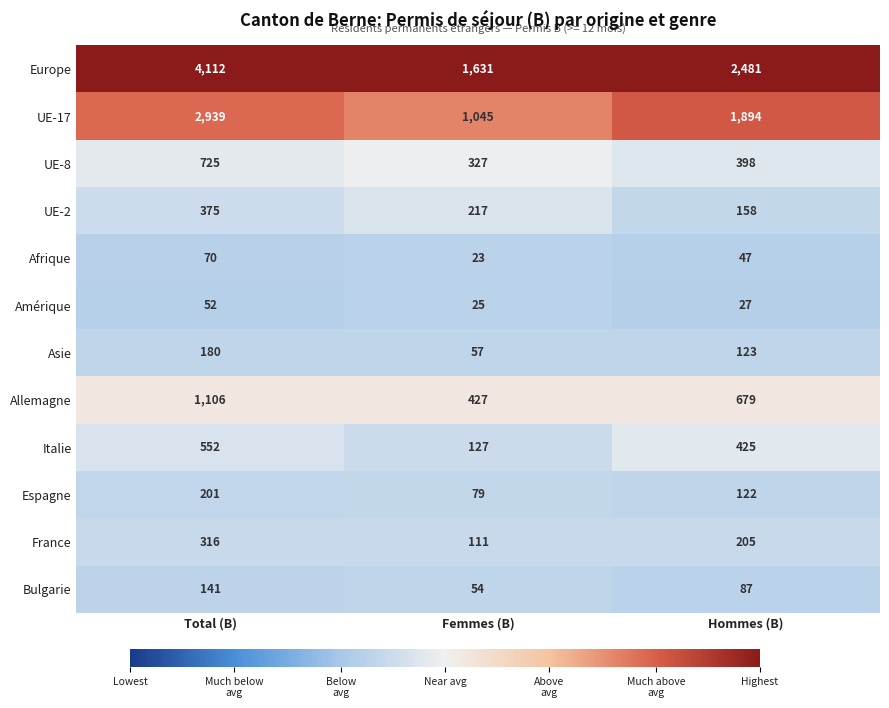

How many categories are shown in the chart?

3